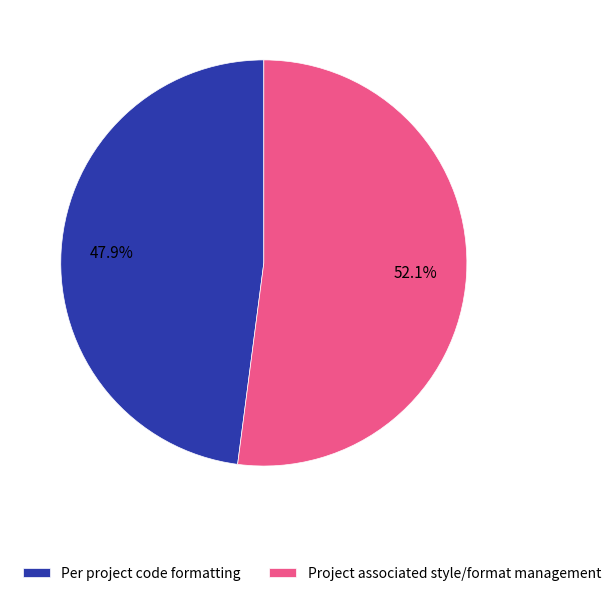

Rank the categories by value from lowest to highest.

Per project code formatting, Project associated style/format management